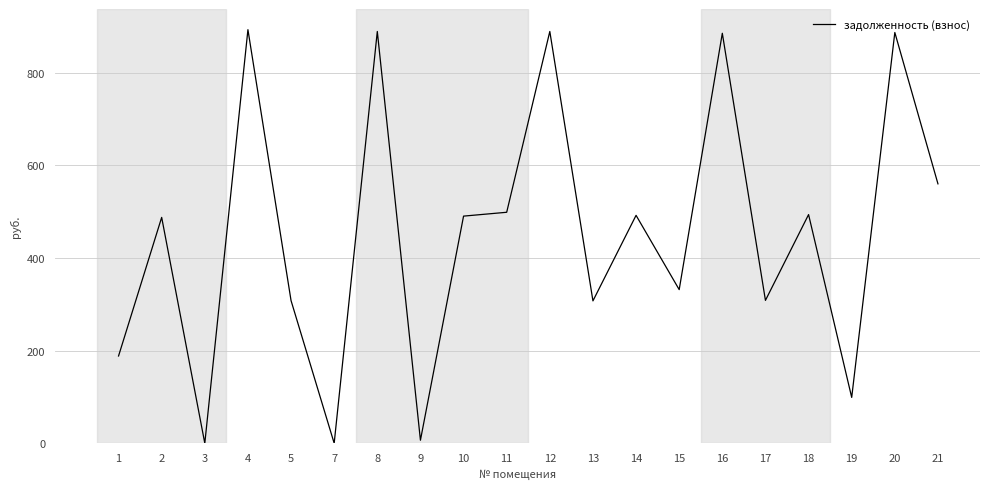

Is this an area chart (filled region under the line)?

No